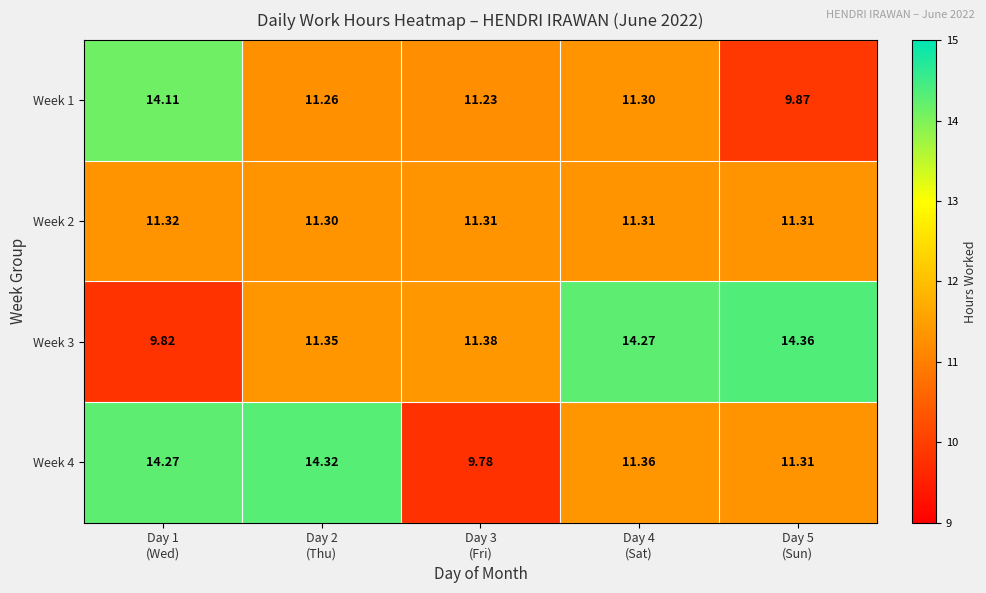

What is the total value across all series at Day 2
(Thu)?

48.2